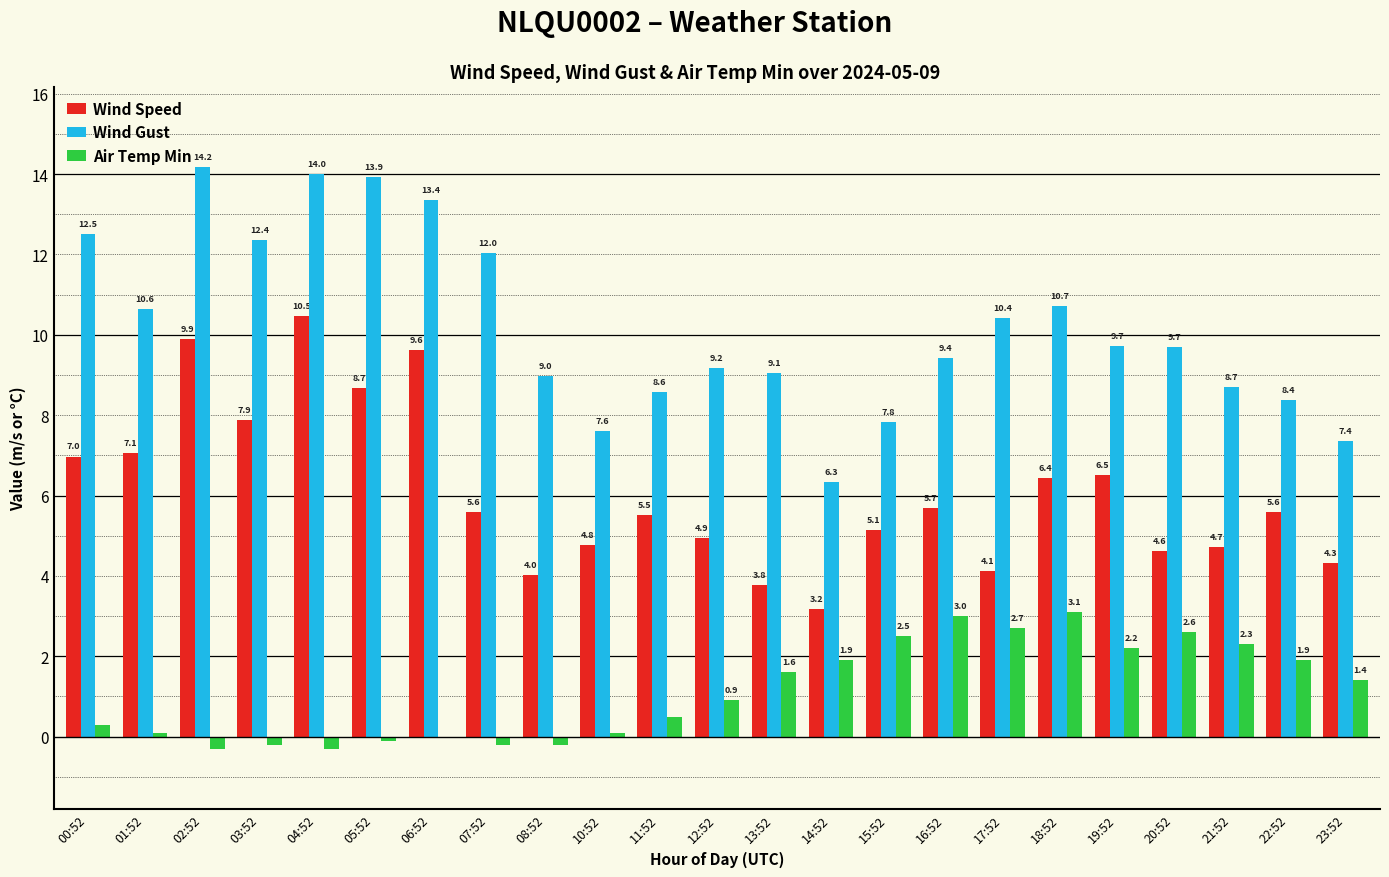

Reading right to left, what are all the values shown in this chart?

Wind Speed: 23:52=4.3	22:52=5.6	21:52=4.7	20:52=4.6	19:52=6.5	18:52=6.4	17:52=4.1	16:52=5.7	15:52=5.1	14:52=3.2	13:52=3.8	12:52=4.9	11:52=5.5	10:52=4.8	08:52=4.0	07:52=5.6	06:52=9.6	05:52=8.7	04:52=10.5	03:52=7.9	02:52=9.9	01:52=7.1	00:52=7.0
Wind Gust: 23:52=7.4	22:52=8.4	21:52=8.7	20:52=9.7	19:52=9.7	18:52=10.7	17:52=10.4	16:52=9.4	15:52=7.8	14:52=6.3	13:52=9.1	12:52=9.2	11:52=8.6	10:52=7.6	08:52=9.0	07:52=12.0	06:52=13.4	05:52=13.9	04:52=14.0	03:52=12.4	02:52=14.2	01:52=10.6	00:52=12.5
Air Temp Min: 23:52=1.4	22:52=1.9	21:52=2.3	20:52=2.6	19:52=2.2	18:52=3.1	17:52=2.7	16:52=3.0	15:52=2.5	14:52=1.9	13:52=1.6	12:52=0.9	11:52=0.5	10:52=0.1	08:52=-0.2	07:52=-0.2	06:52=0.0	05:52=-0.1	04:52=-0.3	03:52=-0.2	02:52=-0.3	01:52=0.1	00:52=0.3